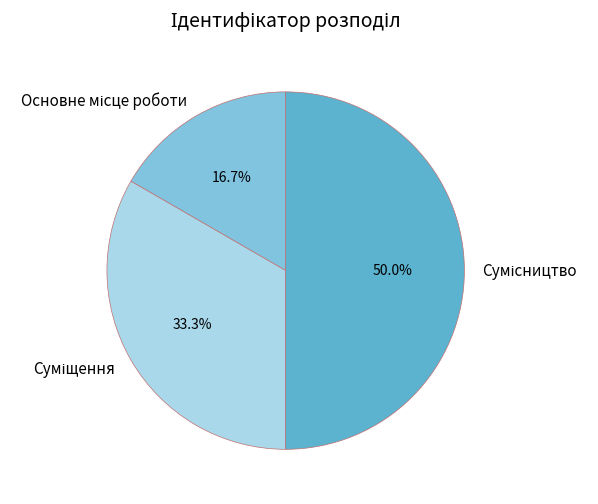

Is there a majority slice in this chart?

No